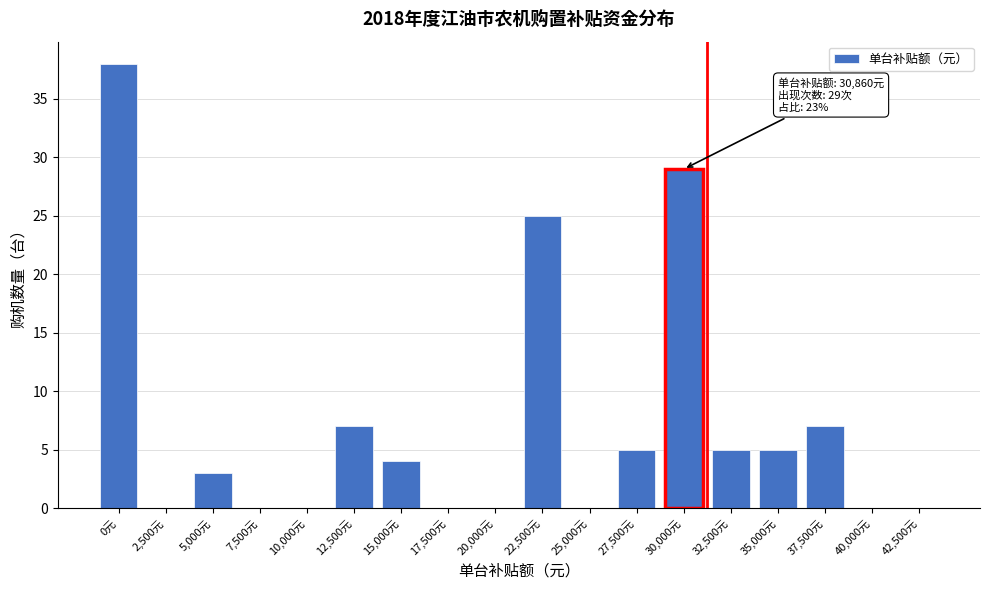

Reading right to left, what are all the values shown in this chart?

42,500元=0	40,000元=0	37,500元=7	35,000元=5	32,500元=5	30,000元=29	27,500元=5	25,000元=0	22,500元=25	20,000元=0	17,500元=0	15,000元=4	12,500元=7	10,000元=0	7,500元=0	5,000元=3	2,500元=0	0元=38